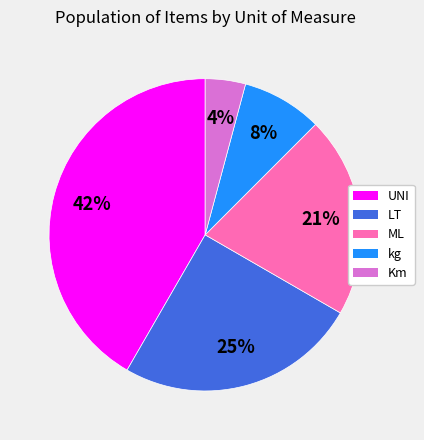

Rank the categories by value from lowest to highest.

Km, kg, ML, LT, UNI